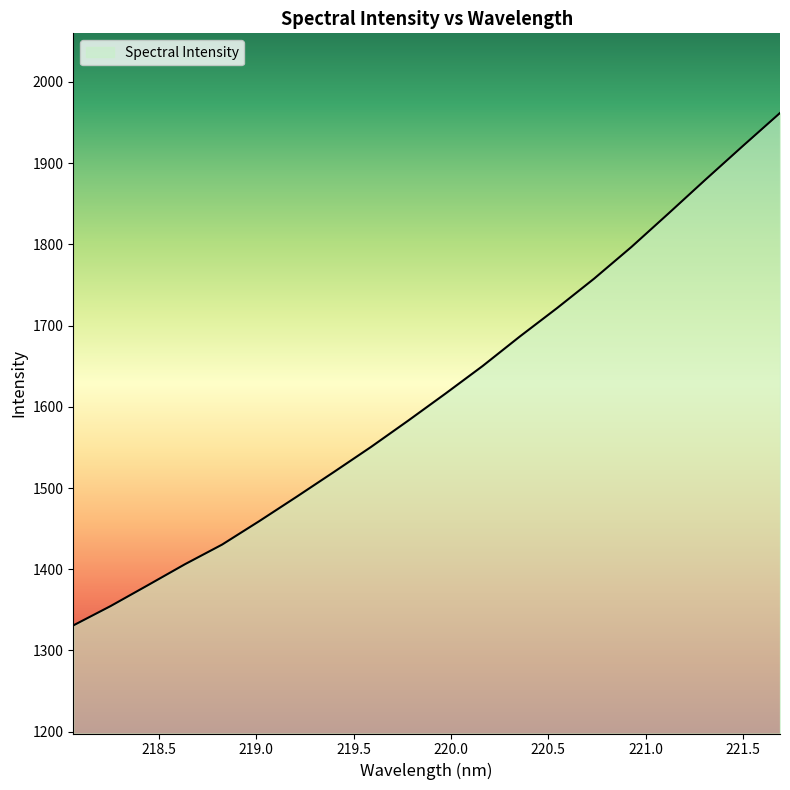

What is the difference between the maximum and minimum values?

631.0